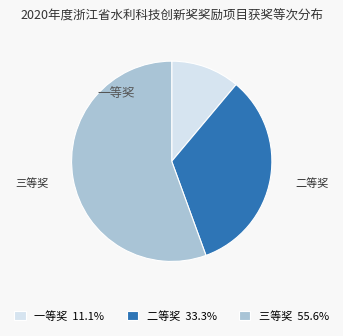

What is the total percentage of 二等奖 and 三等奖?

88.9%